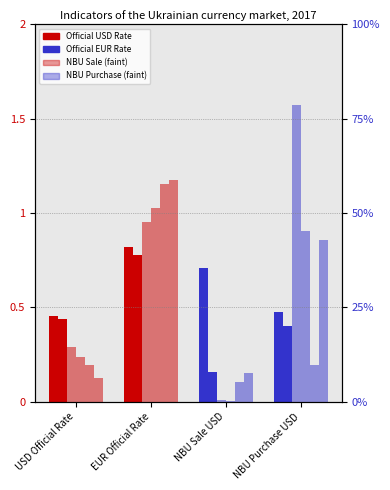

Does the chart contain any negative values?

No